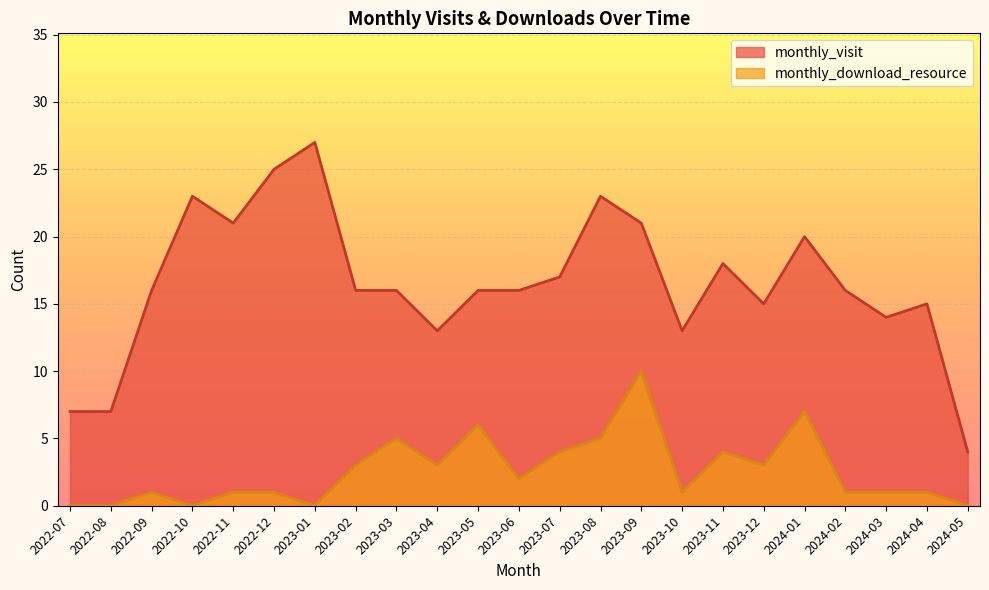

What is the greatest value displayed?

27